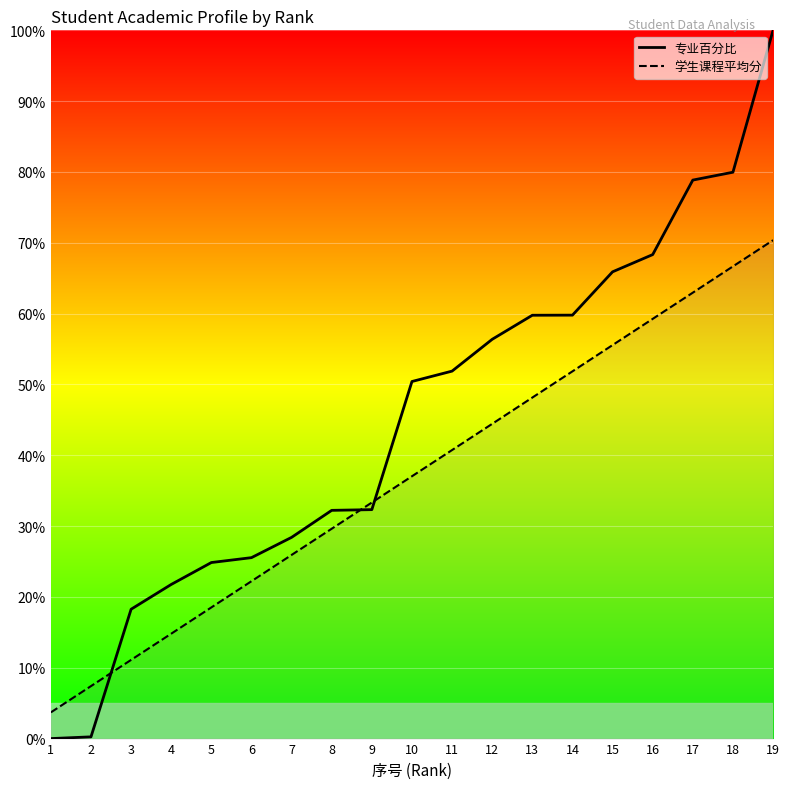

How many values in 专业百分比 are above zero?

18